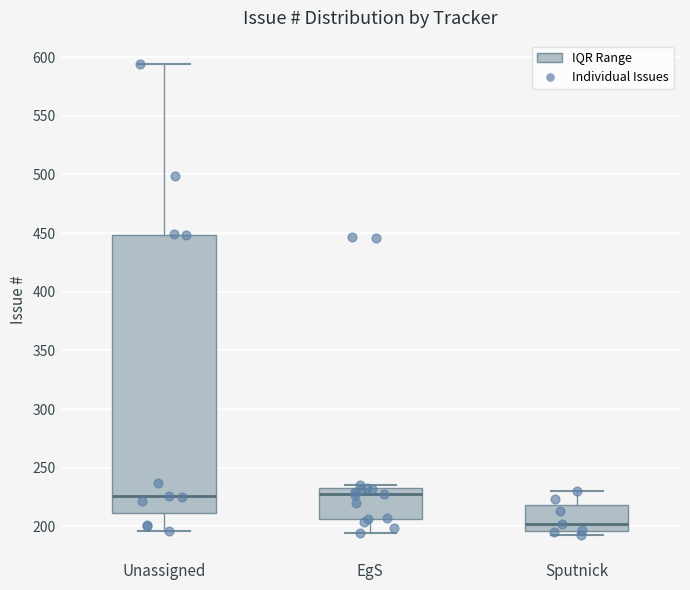

Which box is the tallest, from its lower edge to its upper edge?

Unassigned